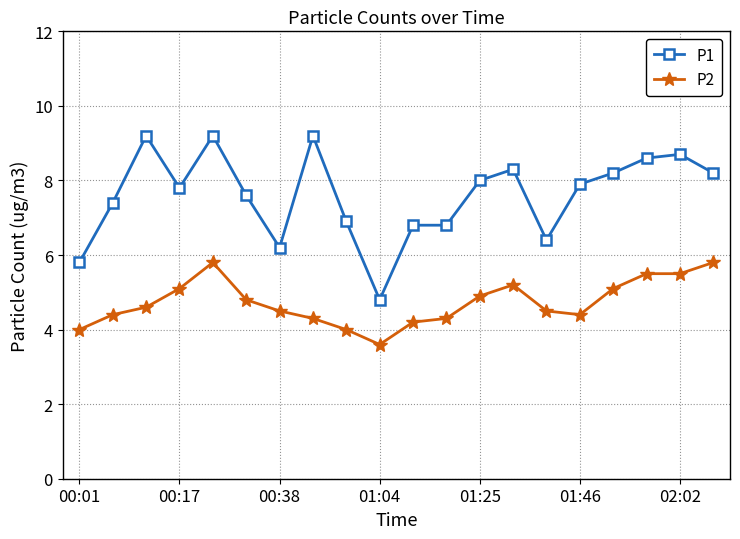

List the series in order of their overall mean, lowest first.

P2, P1